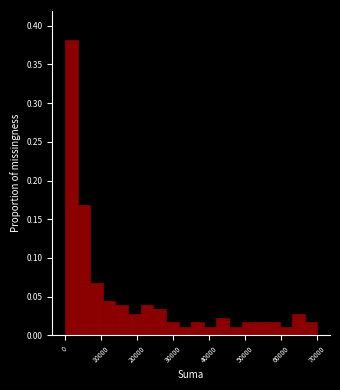

Read against the x-axis, roughly where is the centre of the tallest bar?

2000